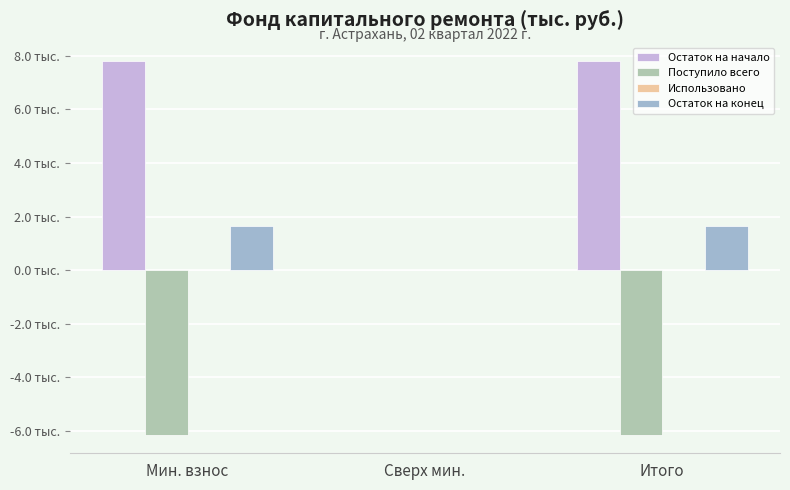

True or false: Поступило всего has a value of -2.3 at Мин. взнос.

False